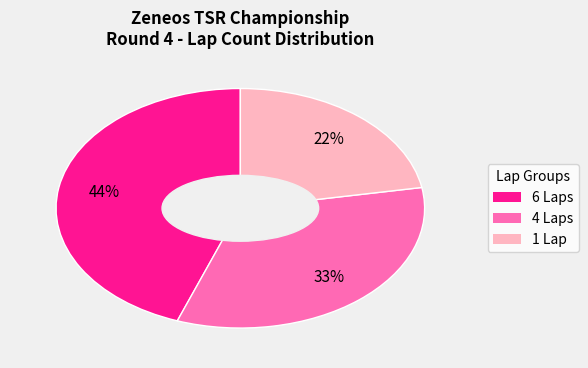

To the nearest percent, what is the average slice percentage?

33%